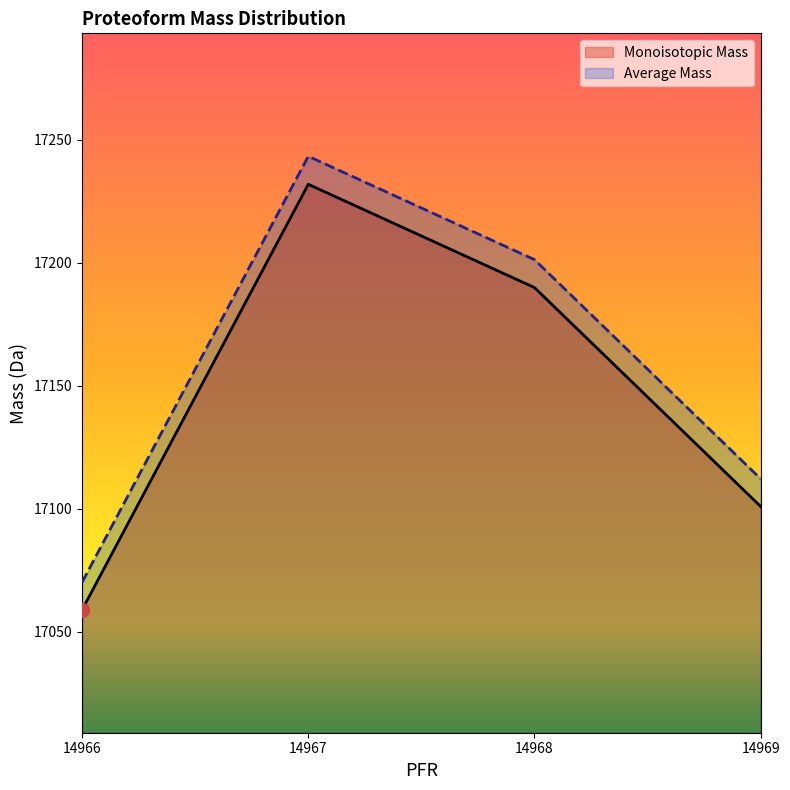

List the series in order of their peak value, highest first.

Average Mass, Monoisotopic Mass